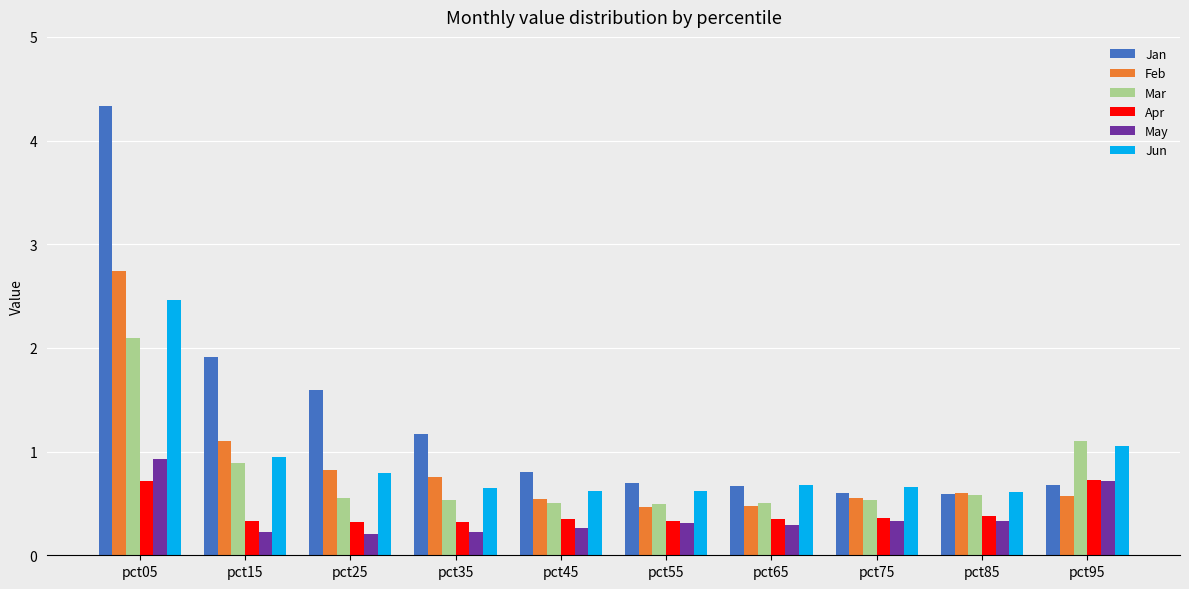

What are all the series names shown in the legend?

Jan, Feb, Mar, Apr, May, Jun